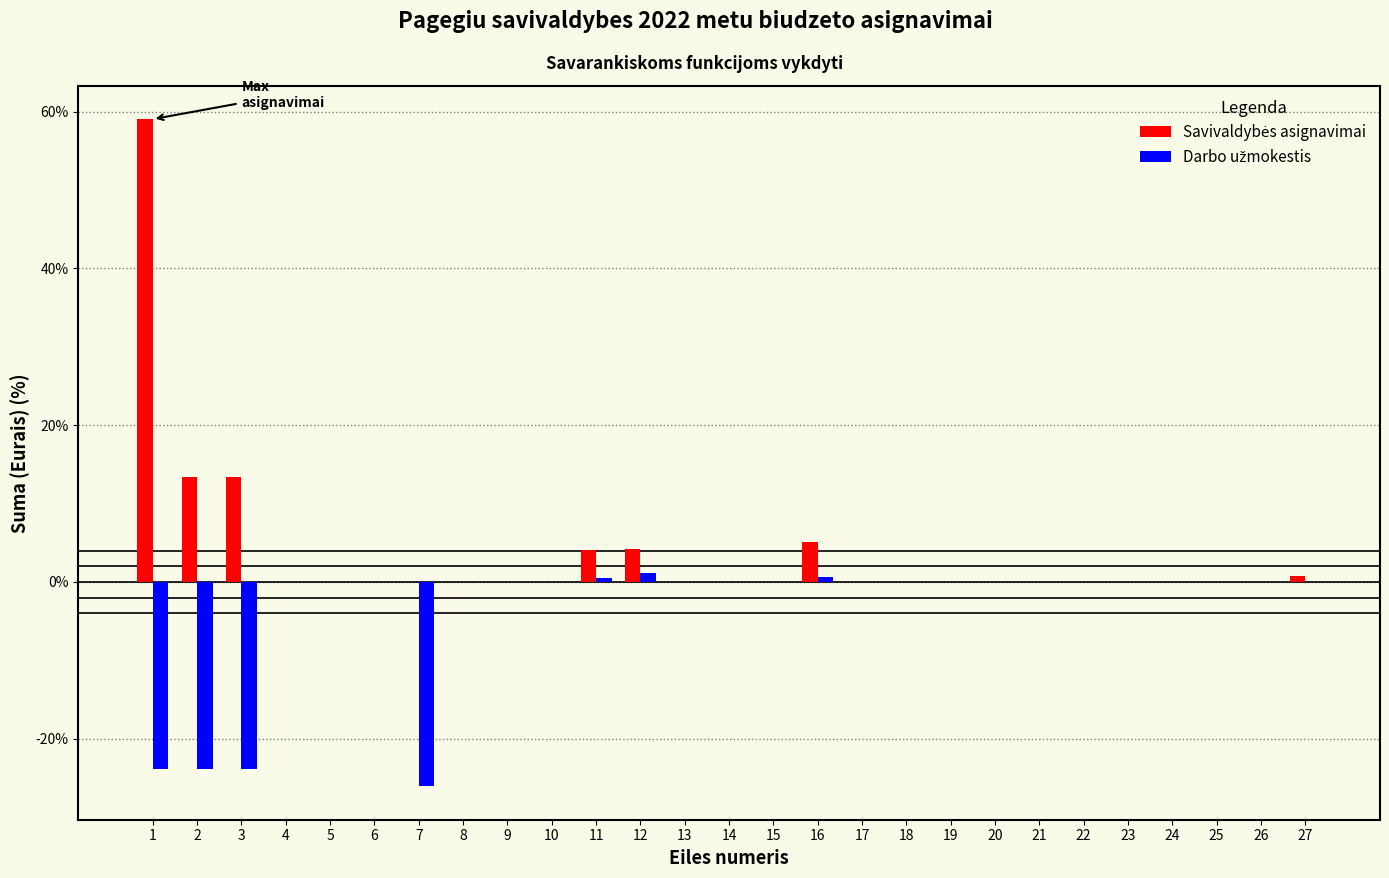

What is the maximum value shown in the chart?

59.1